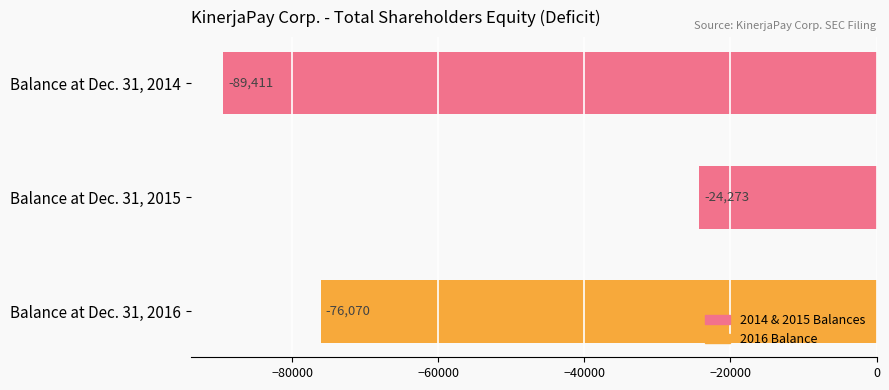

List the labels in order of value, largest first.

Balance at Dec. 31, 2015, Balance at Dec. 31, 2016, Balance at Dec. 31, 2014